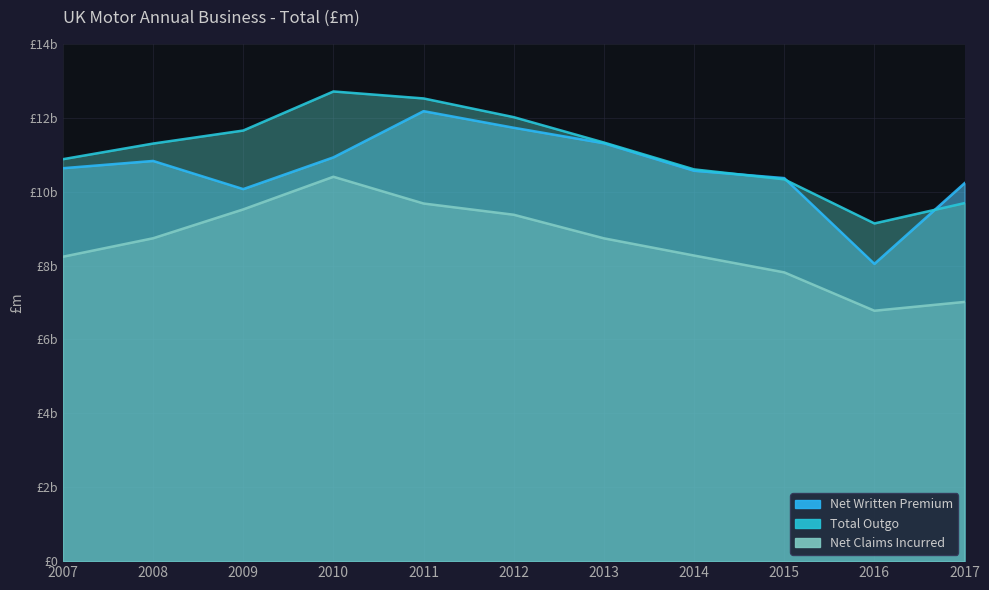

Is the value of Net Claims Incurred at 2012 greater than the value of Net Written Premium at 2013?

No